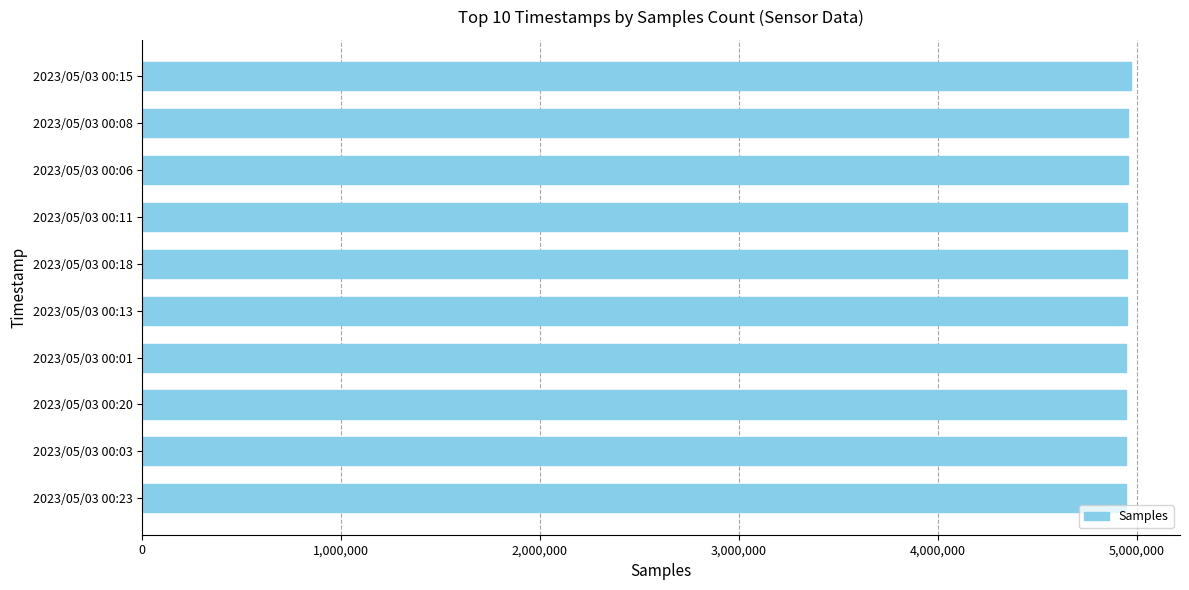

Approximately how many times larger is the value at 2023/05/03 00:23 compared to 2023/05/03 00:13?

1.0